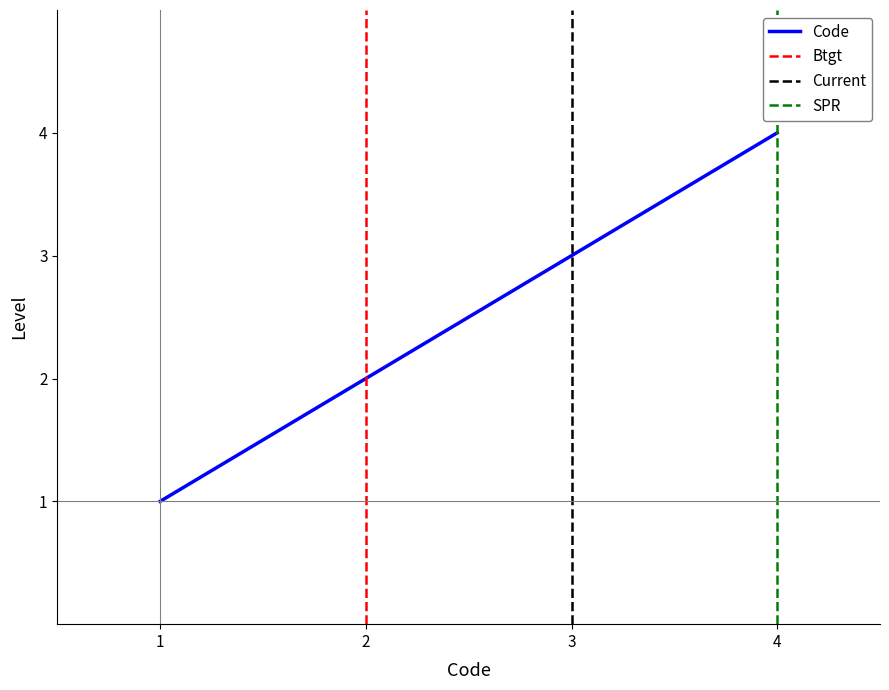

What is the sum of all values?

10